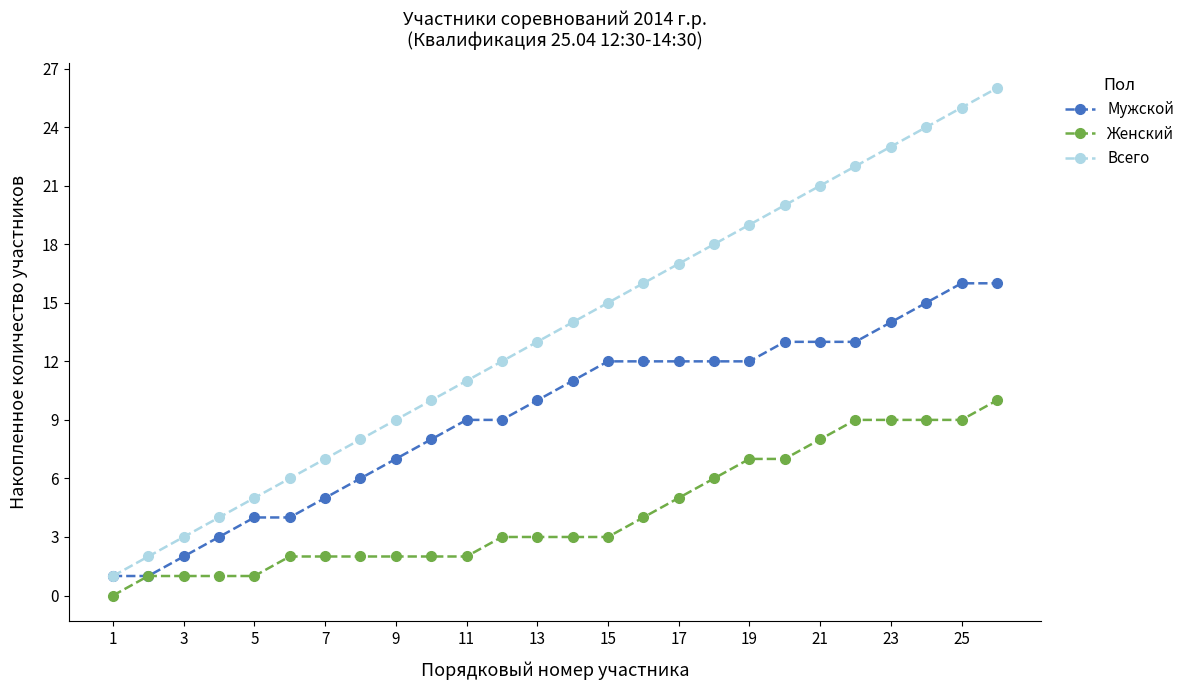

Which series has the widest spread of values?

Всего